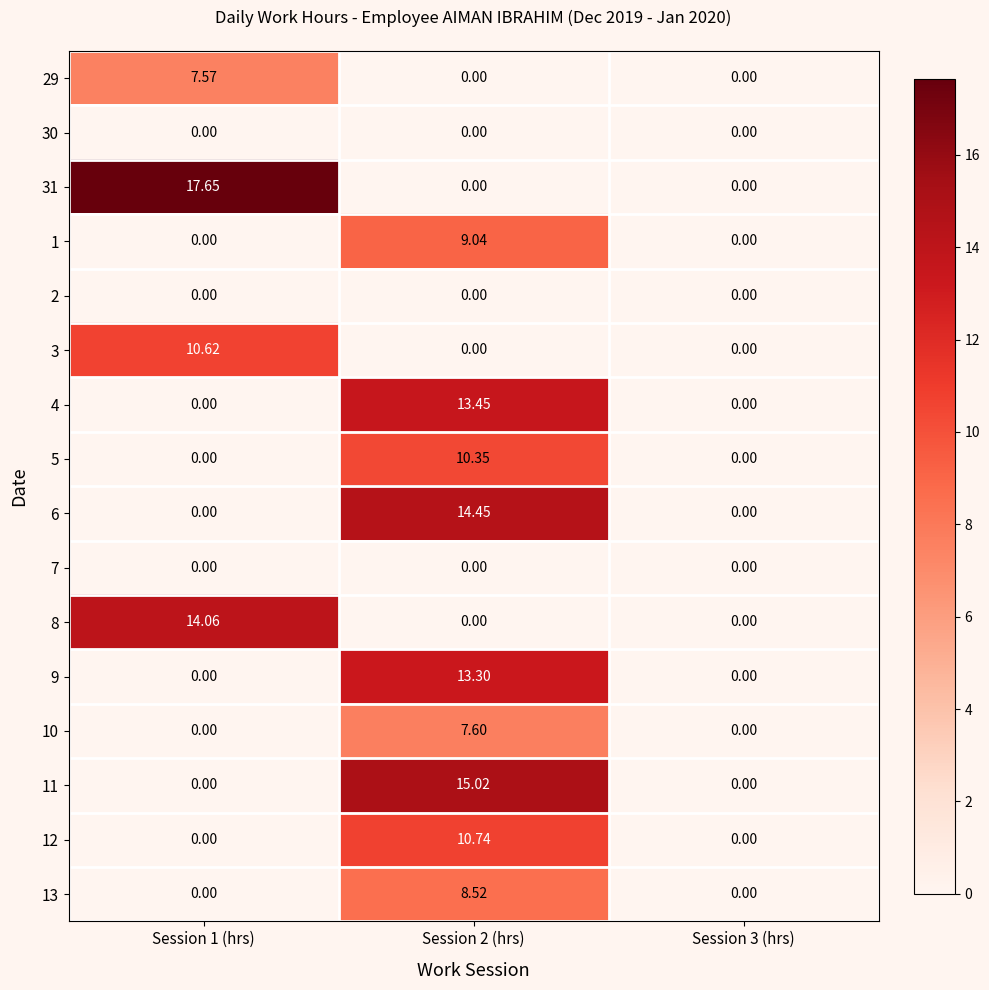

What is the spread (max minus min) of values at Session 2 (hrs)?

15.0